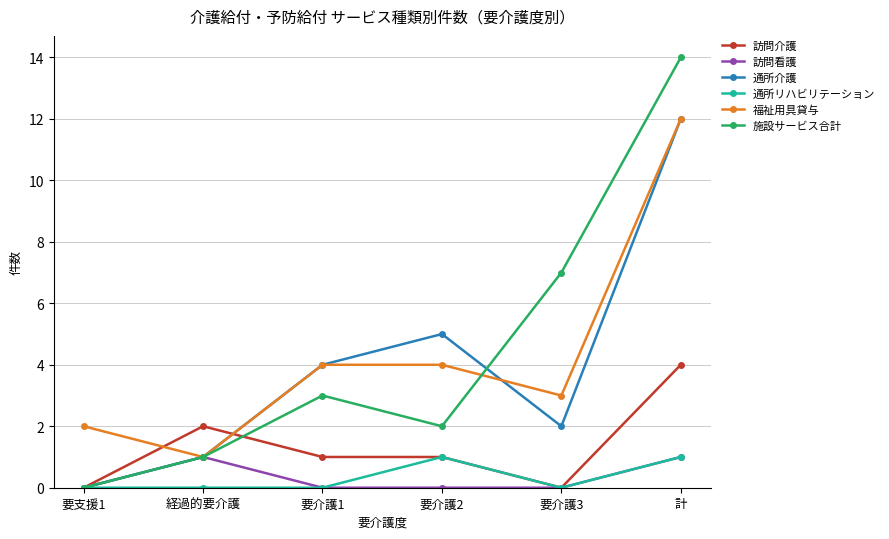

True or false: 訪問介護 has a value of 0 at 要支援1.

True